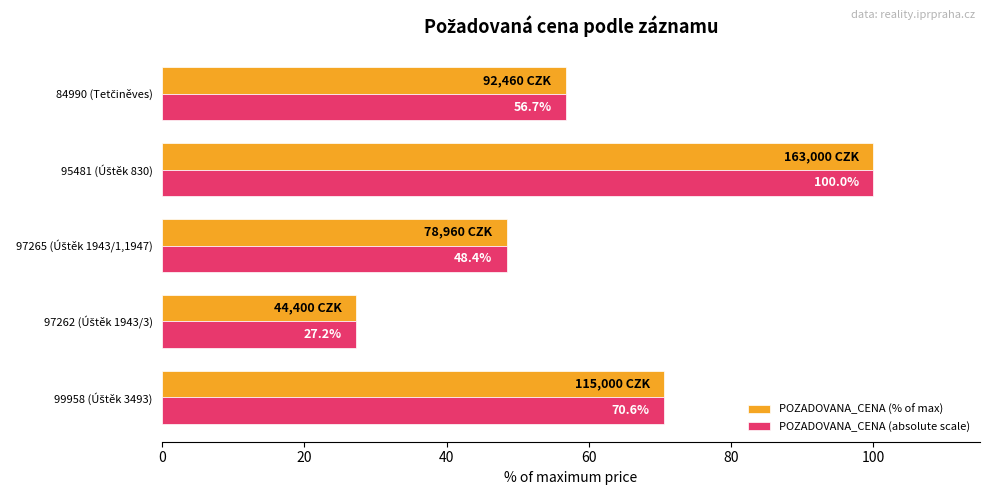

What are all the series names shown in the legend?

POZADOVANA_CENA (% of max), POZADOVANA_CENA (absolute scale)